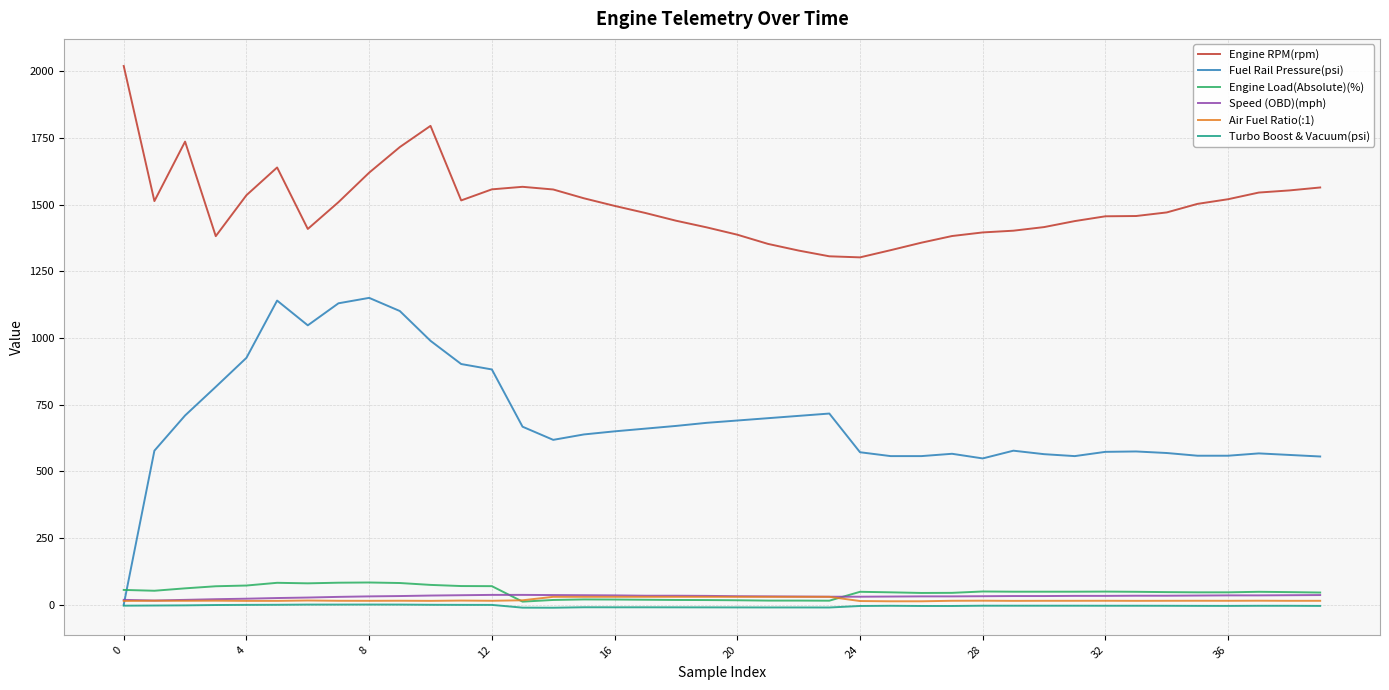

True or false: Speed (OBD)(mph) and Engine RPM(rpm) cross at least once.

False